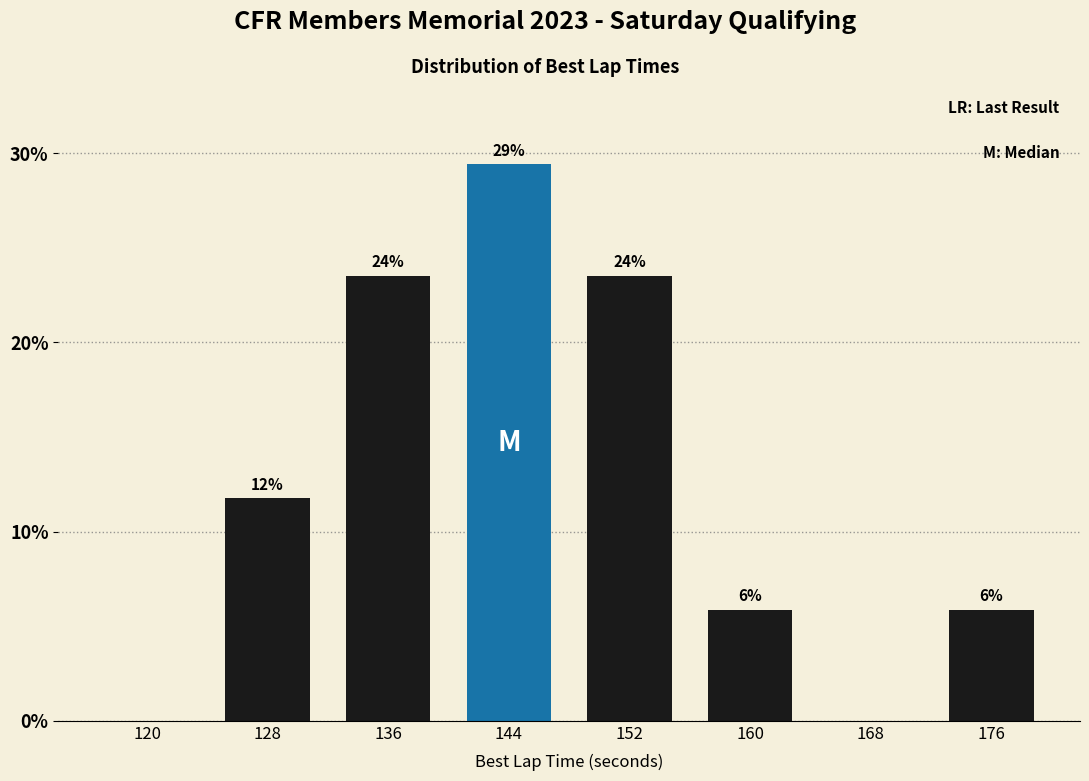

Are the bars horizontal?

No